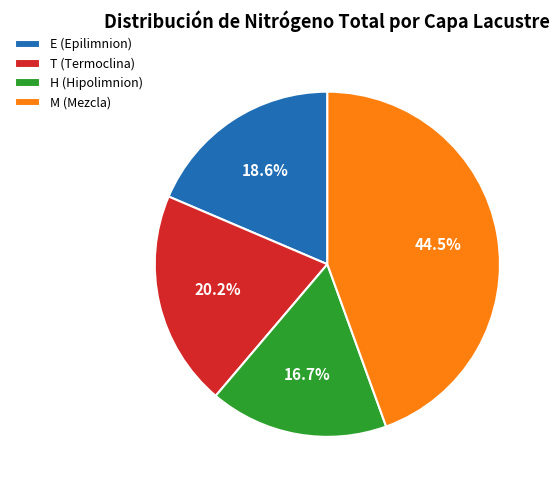

Is there a majority slice in this chart?

No